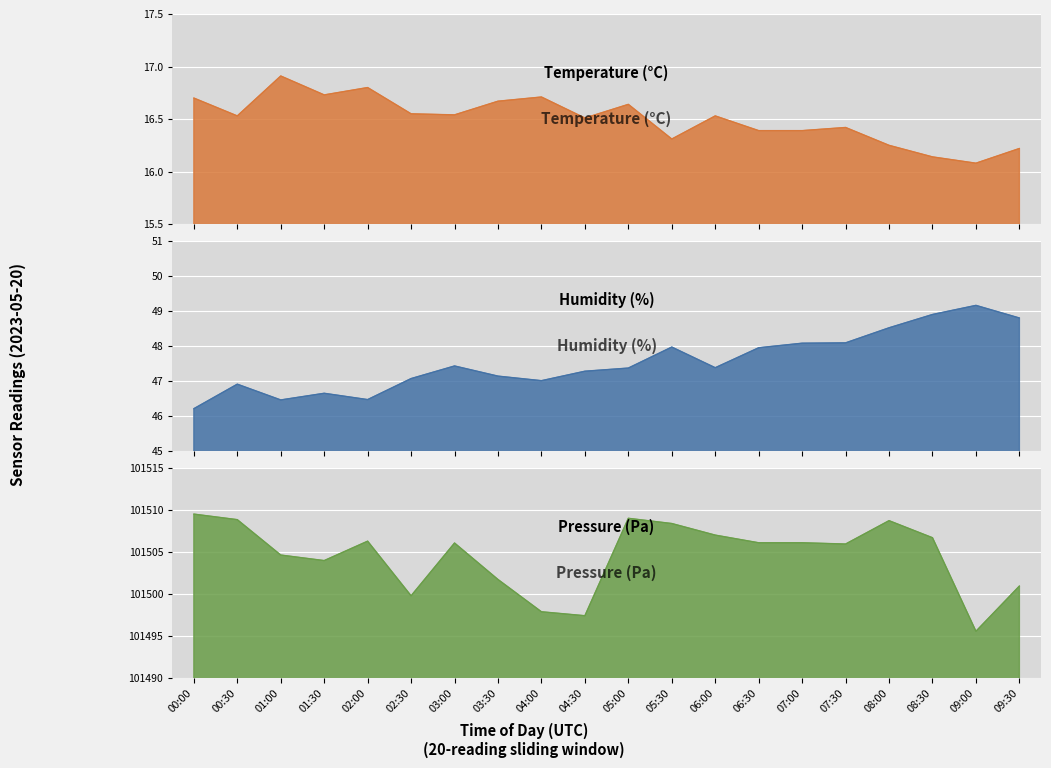

Which has a higher value, 05:00 or 03:00?

05:00